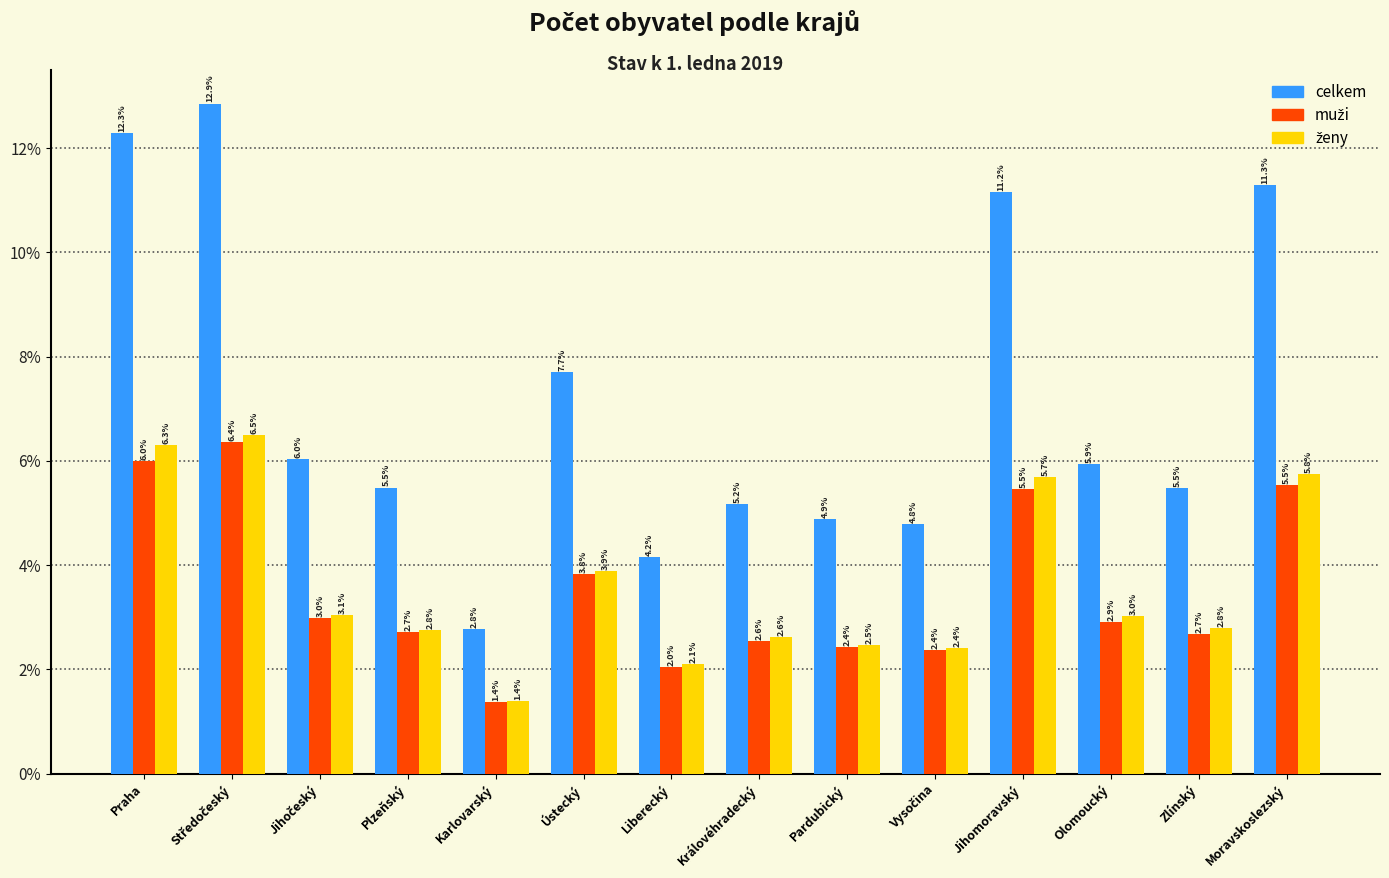

At which label is celkem closest to 7?

Ústecký